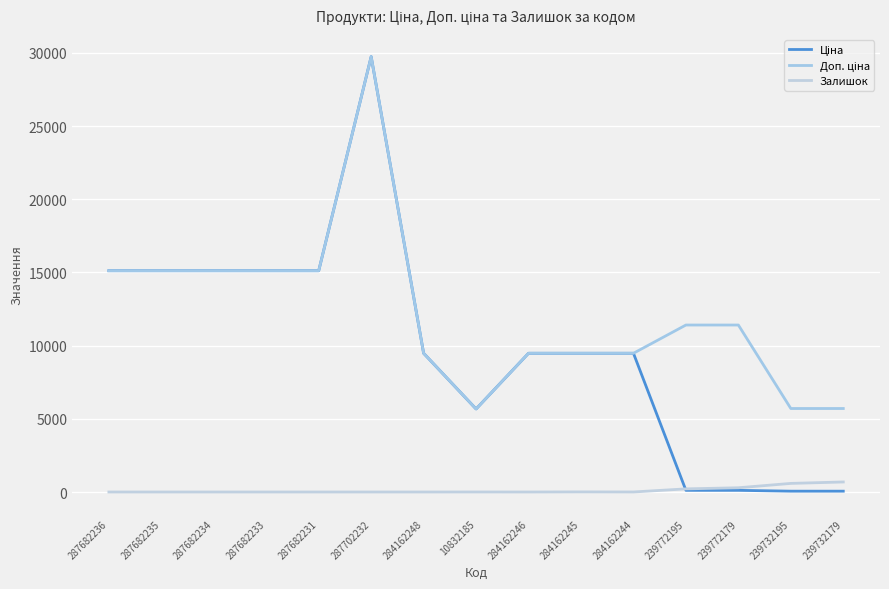

True or false: Ціна has more than 2 points higher than both neighbors.

False